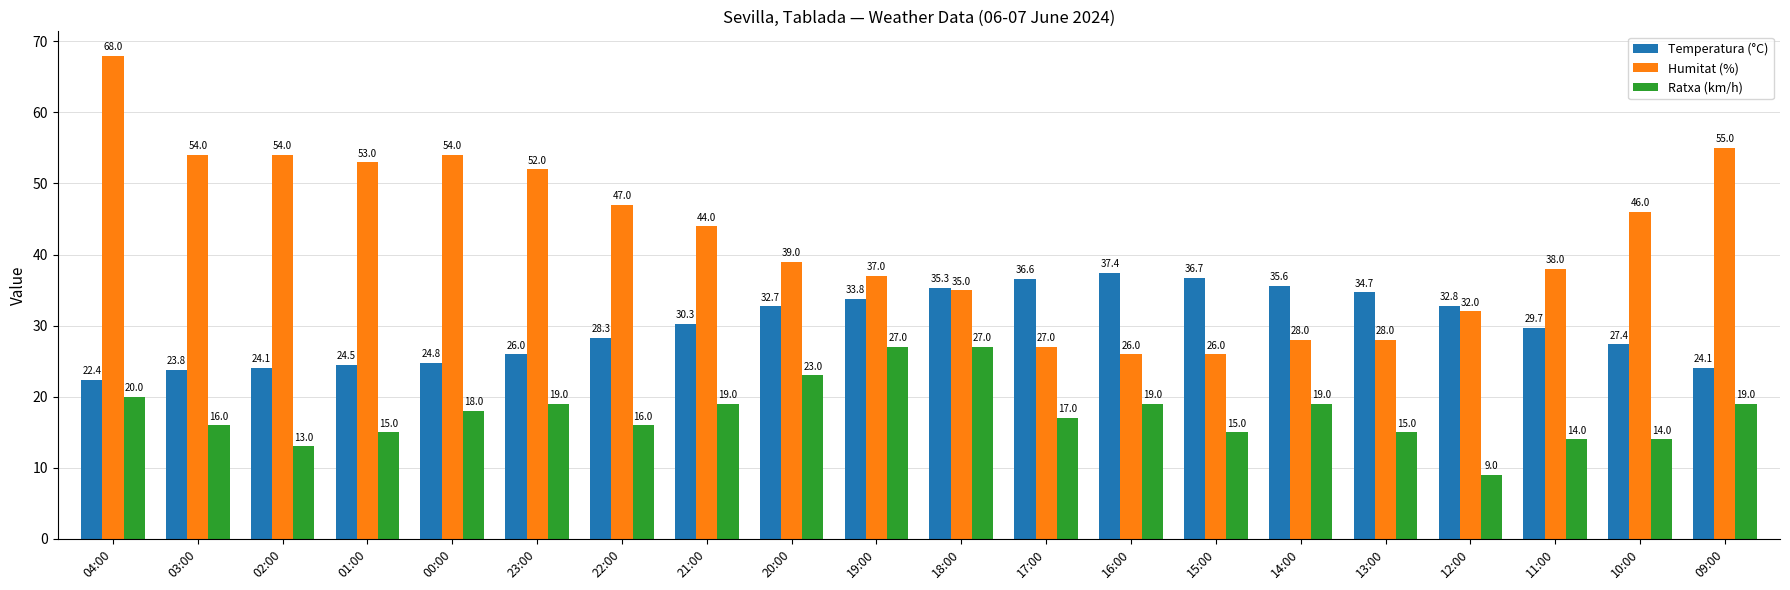

Which label corresponds to the largest value in the chart?

04:00